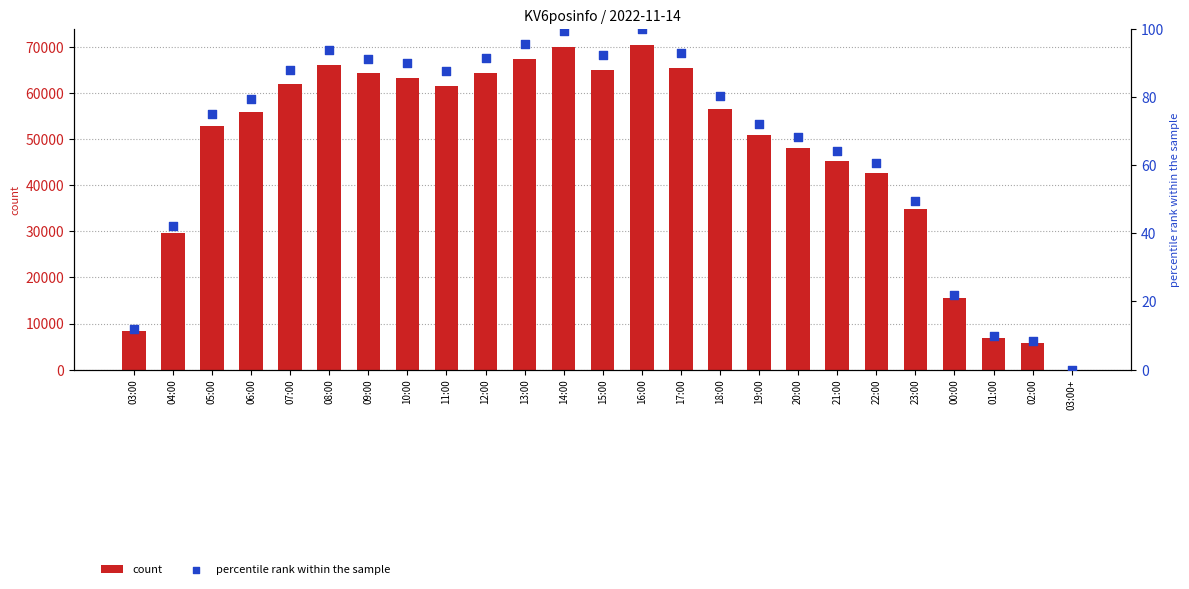

What are all the series names shown in the legend?

count, percentile rank within the sample